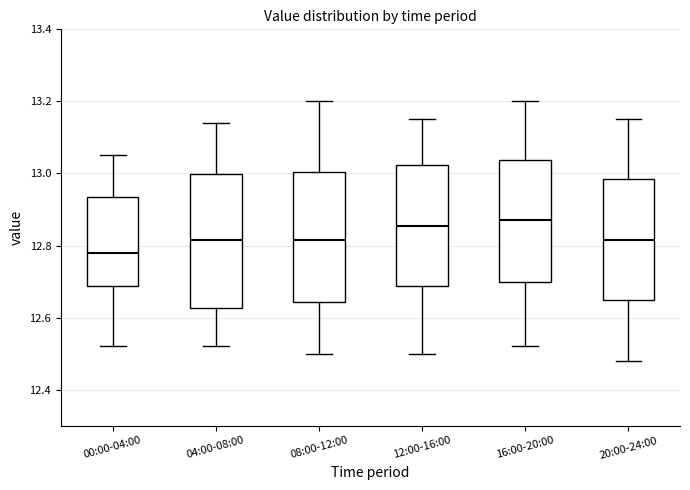

Reading left to right, read every box against the y-axis: the position of its median line, the range the box covers, and the ends of its whiskers. The values are not printed on the chart, so give them approximately, as read against the axis.

00:00-04:00: median 12.78, box 12.68 to 12.94, whiskers 12.52 to 13.06
04:00-08:00: median 12.82, box 12.62 to 13.00, whiskers 12.52 to 13.14
08:00-12:00: median 12.82, box 12.64 to 13.00, whiskers 12.50 to 13.20
12:00-16:00: median 12.86, box 12.68 to 13.02, whiskers 12.50 to 13.16
16:00-20:00: median 12.88, box 12.70 to 13.04, whiskers 12.52 to 13.20
20:00-24:00: median 12.82, box 12.64 to 12.98, whiskers 12.48 to 13.16